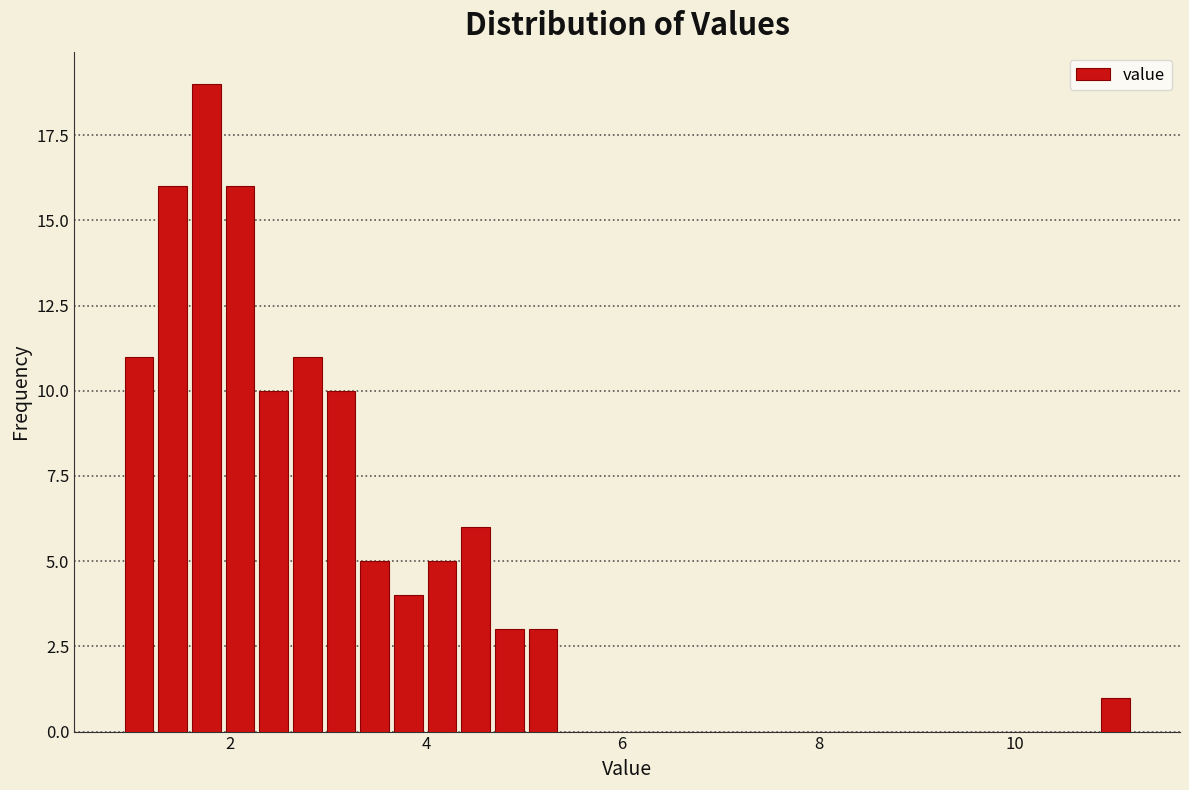

Read against the x-axis, roughly where is the centre of the tallest bar?

1.8